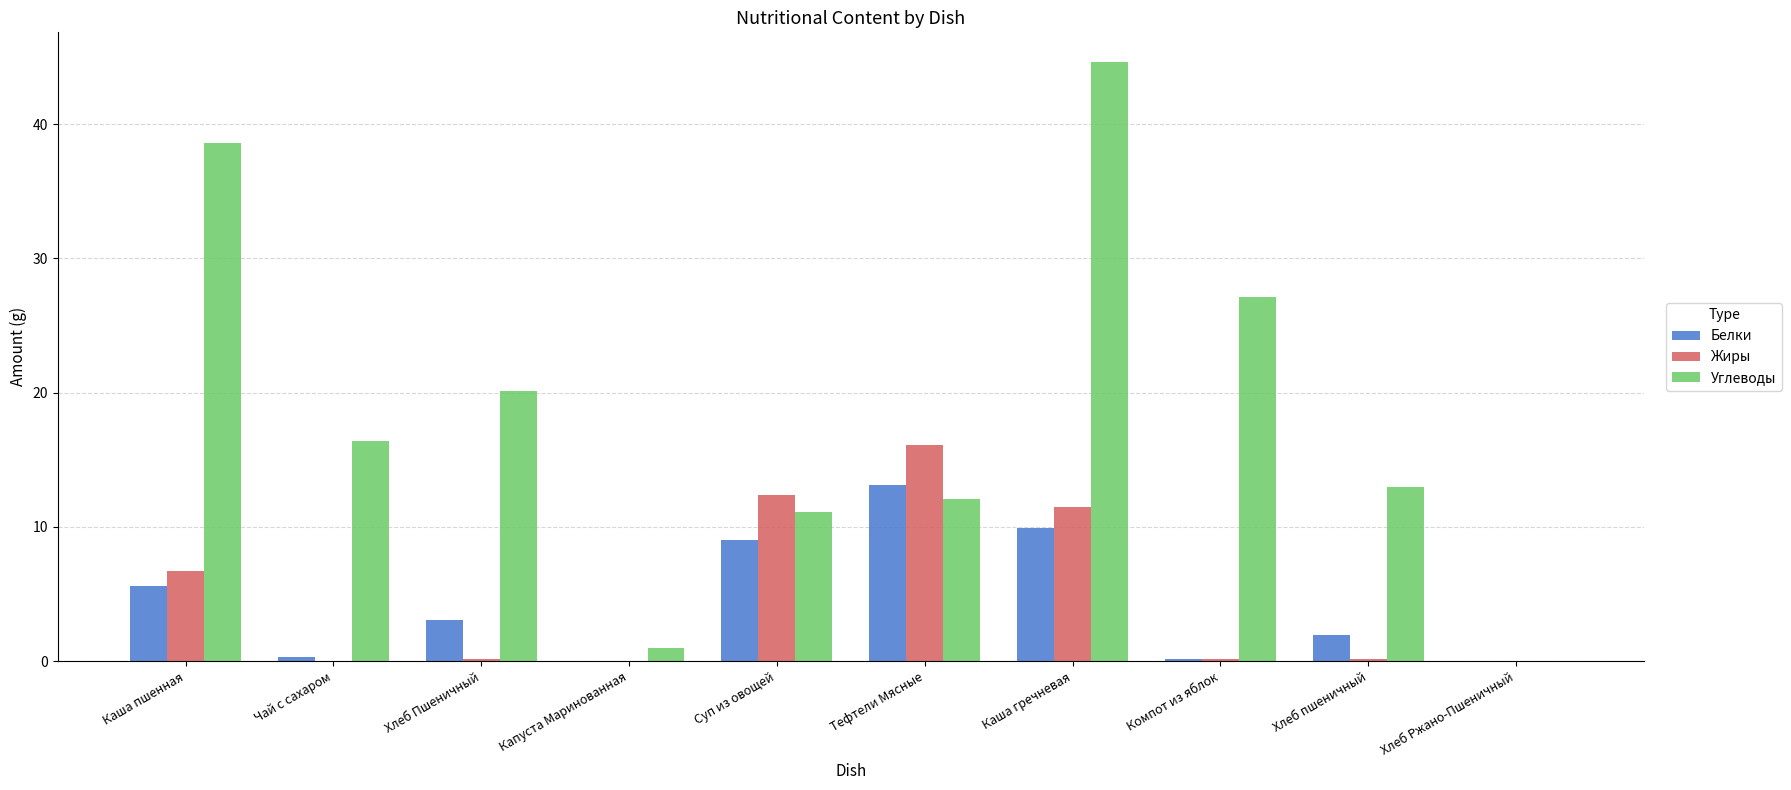

The value of Белки at Суп из овощей is 5.8. True or false?

False